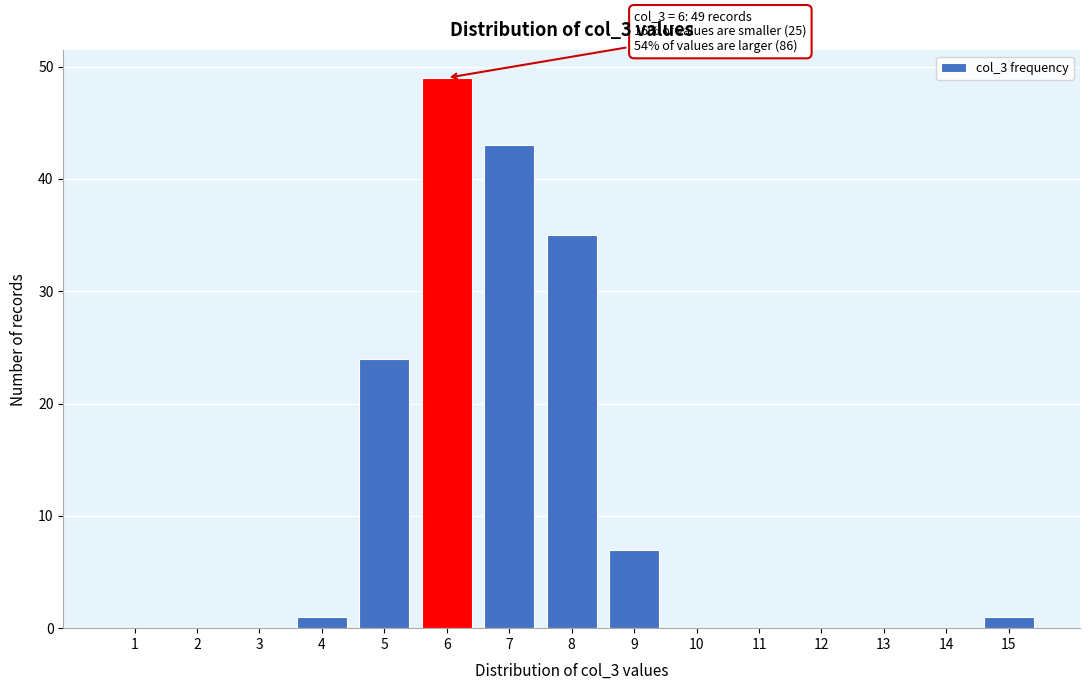

Reading left to right, extract all data points from this chart.

1=0	2=0	3=0	4=1	5=24	6=49	7=43	8=35	9=7	10=0	11=0	12=0	13=0	14=0	15=1